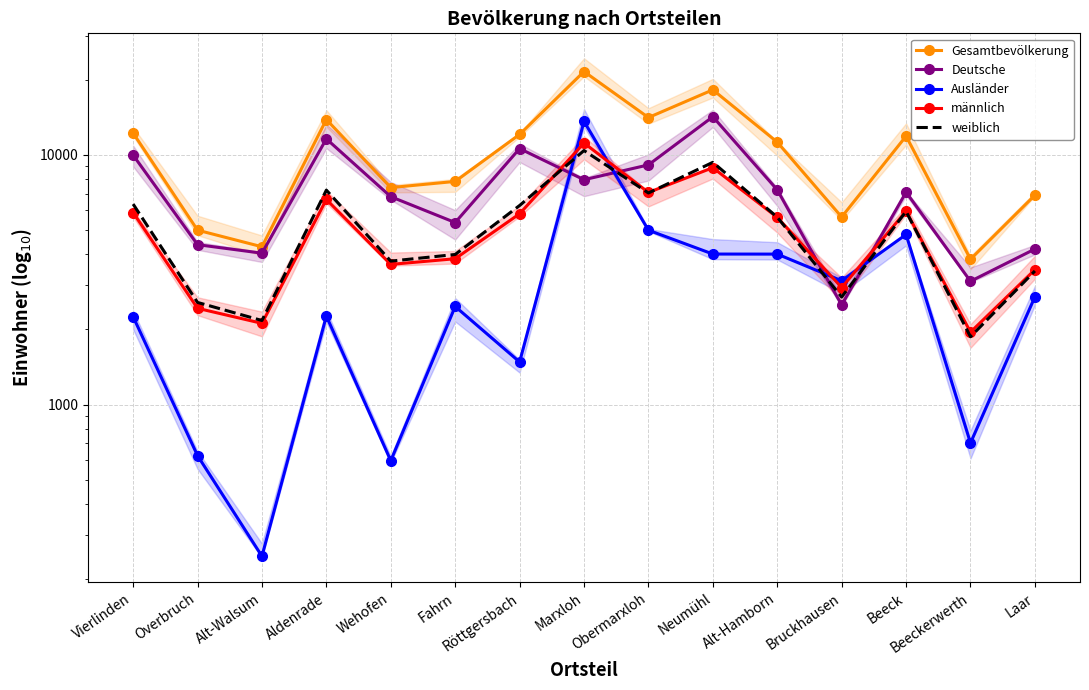

What position from the left is Beeck?

13